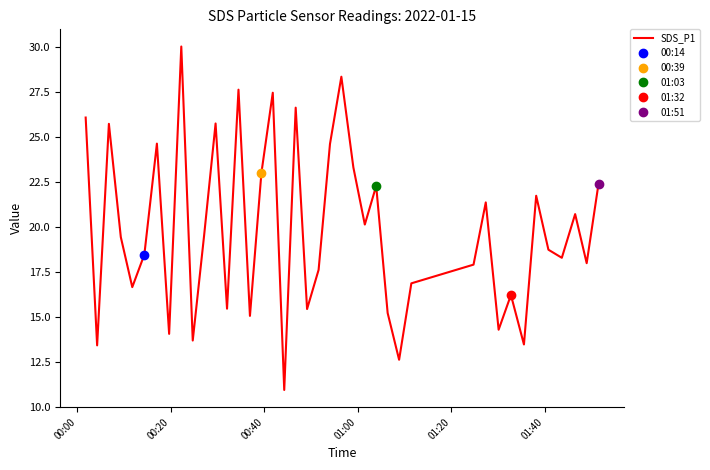

Count the number of categories in the chart.

40